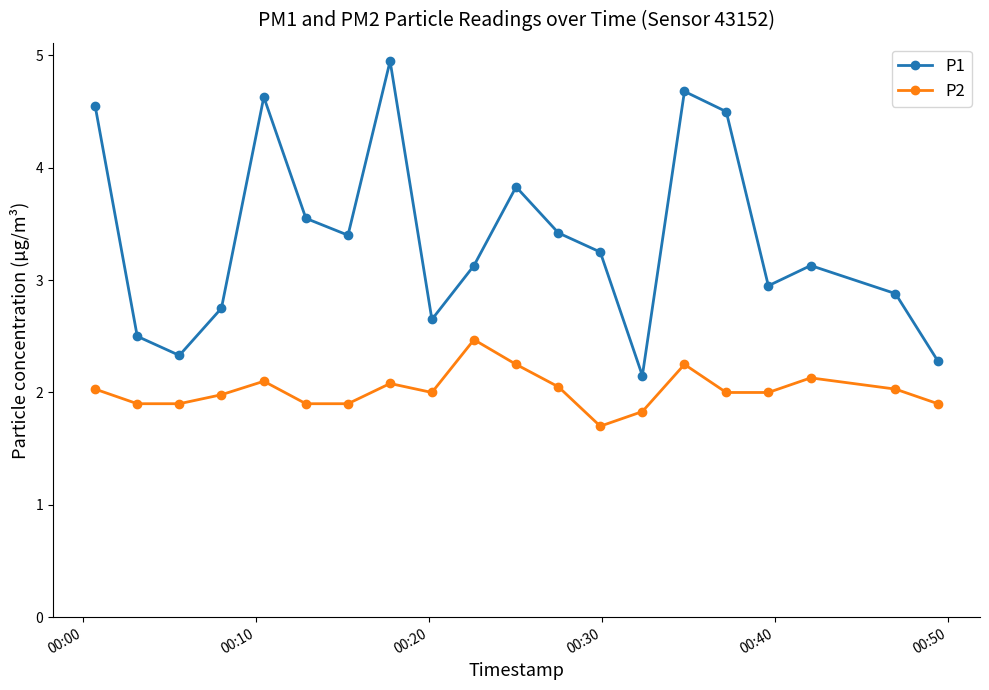

How many lines are shown in the chart?

2